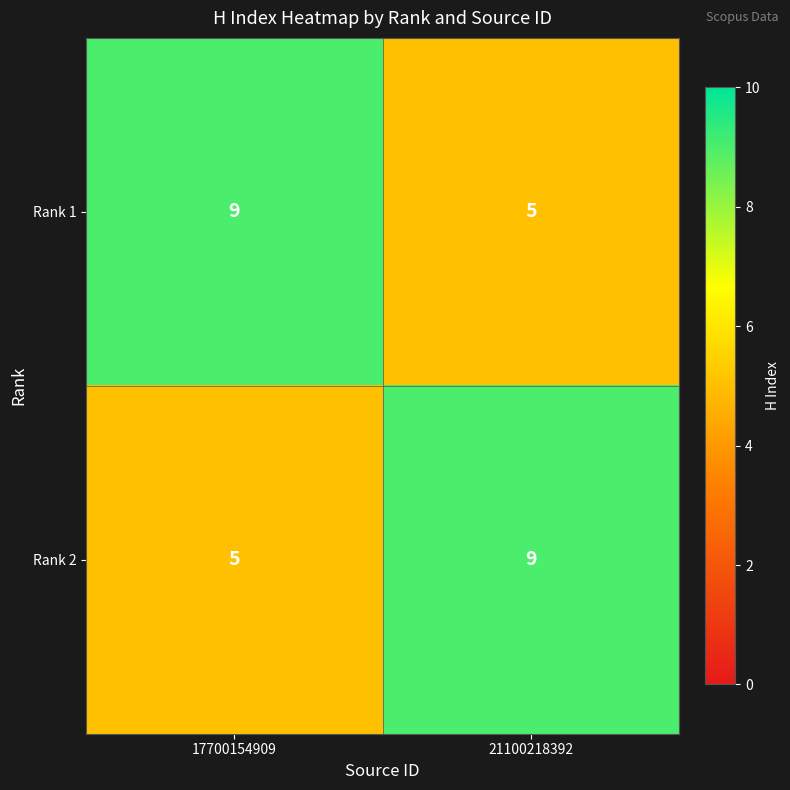

Rank the categories by Rank 1 value from highest to lowest.

17700154909, 21100218392